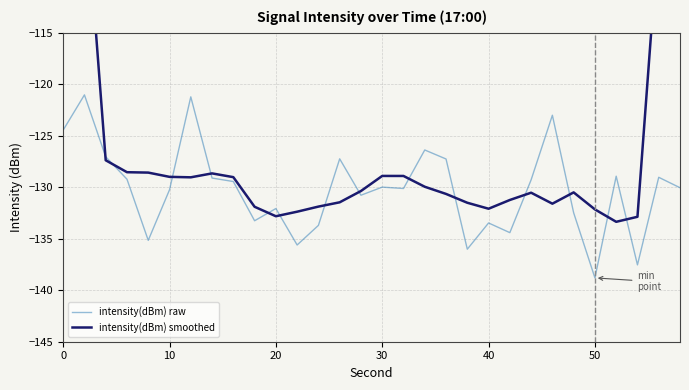

What is the highest value of the intensity(dBm) smoothed series?

-74.5